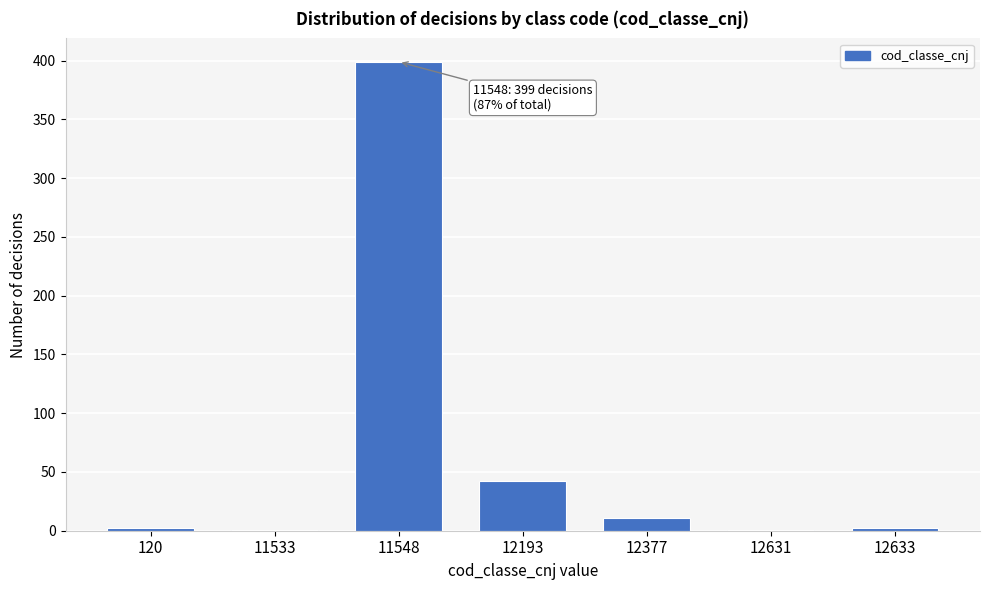

The chart shows a value of 399 at 11548. True or false?

True